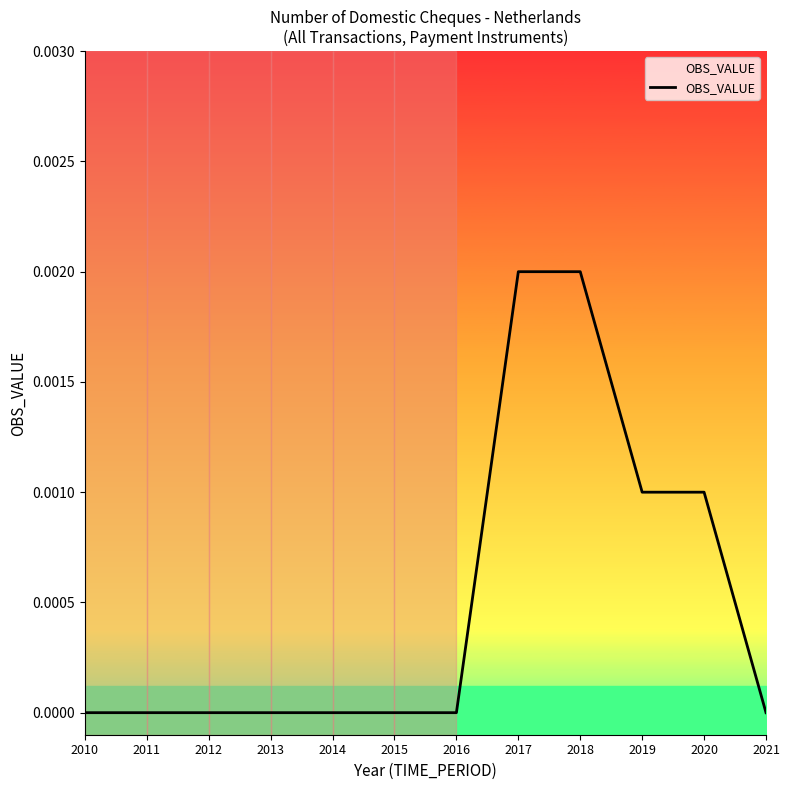

At which label is the value closest to 0?

2010